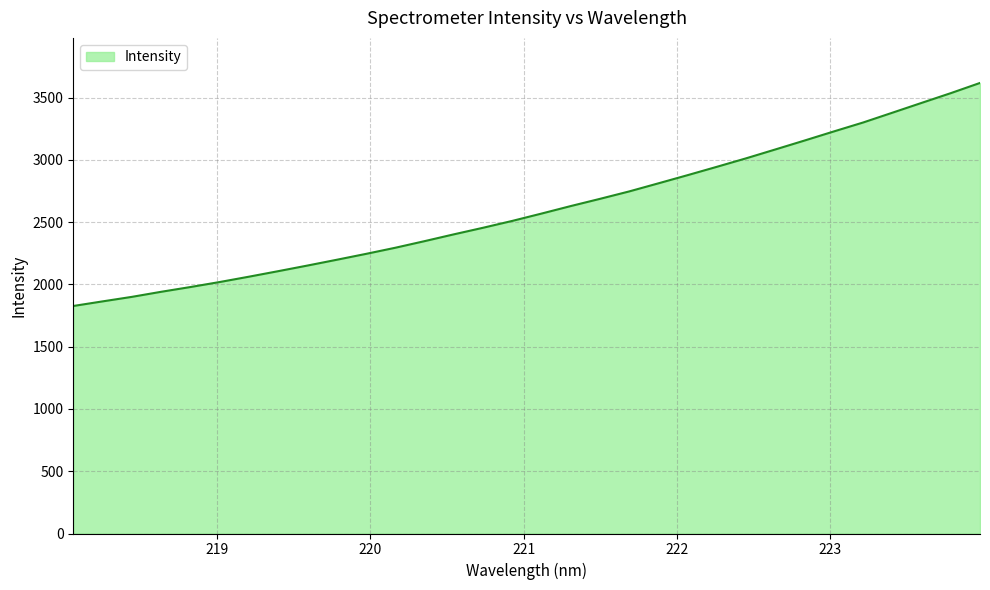

What is the smallest value displayed?

1826.7